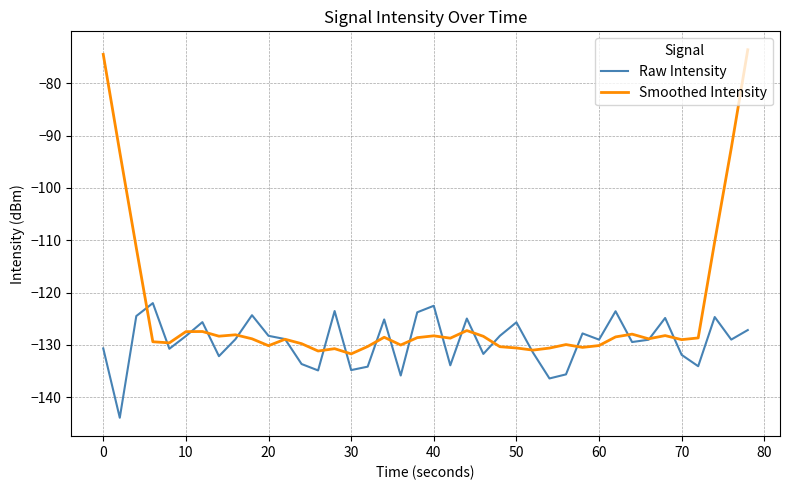

What is the maximum value for Raw Intensity?

-122.0